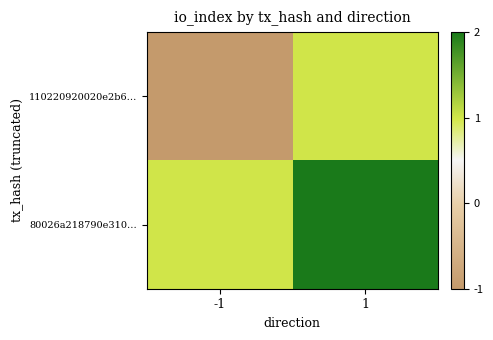

Rank the series by their average value, from highest to lowest.

80026a218790e310…, 110220920020e2b6…